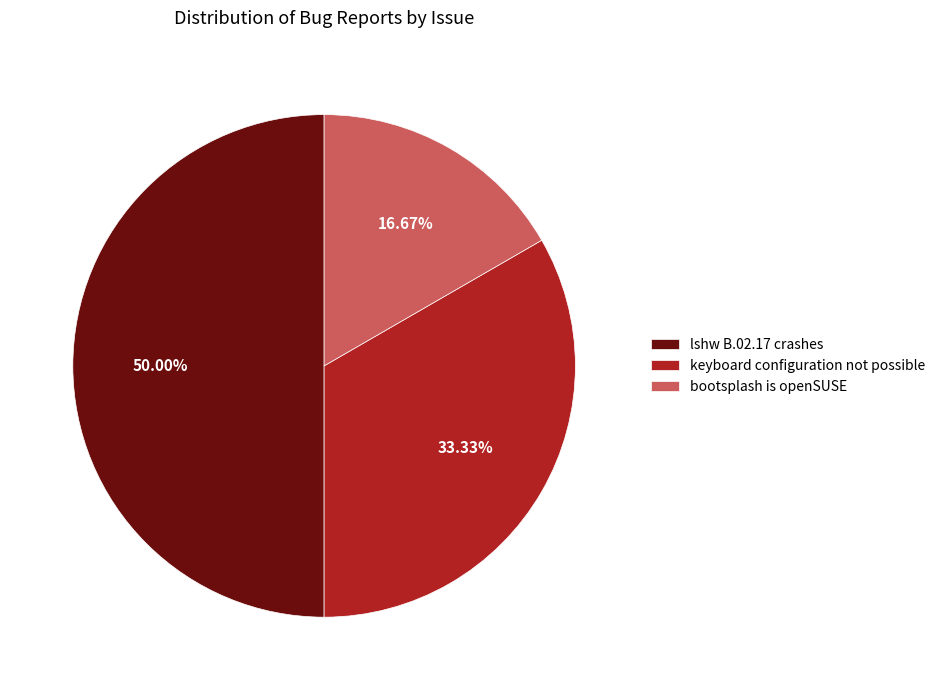

What percentage is the lshw B.02.17 crashes slice, to the nearest percent?

50%